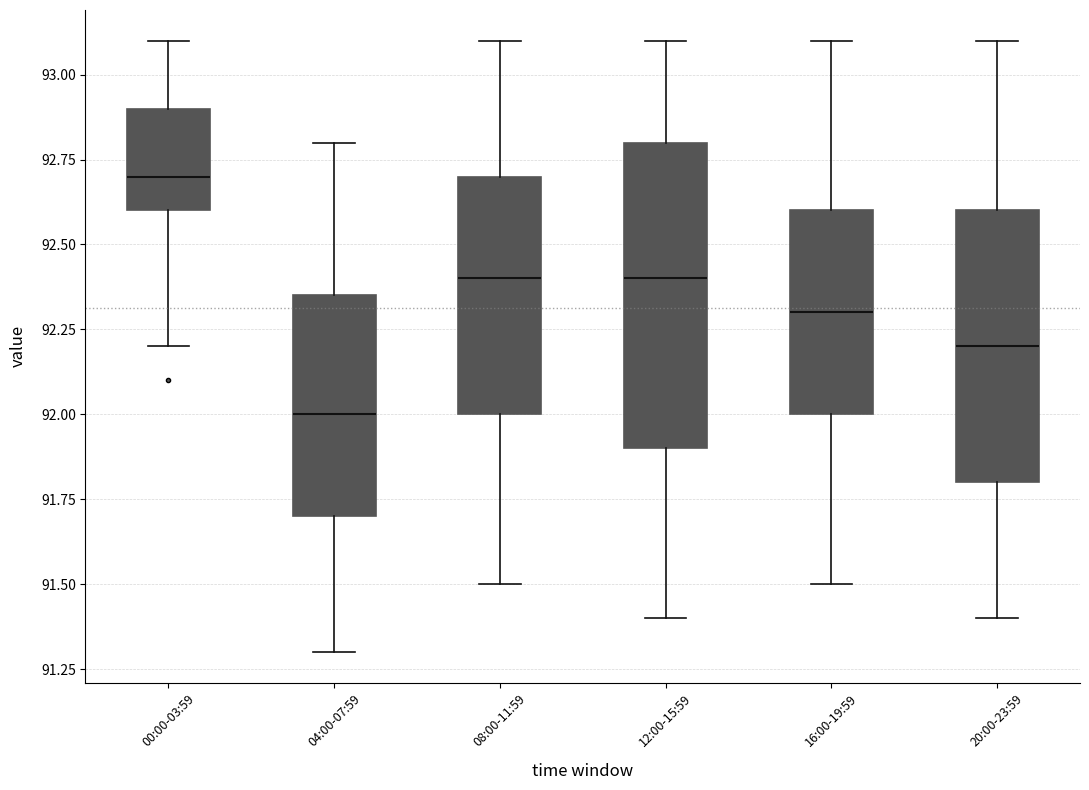

Where is the upper edge of the box for 20:00-23:59 on the y-axis? The values are not printed on the chart, so give them approximately, as read against the axis.

92.60